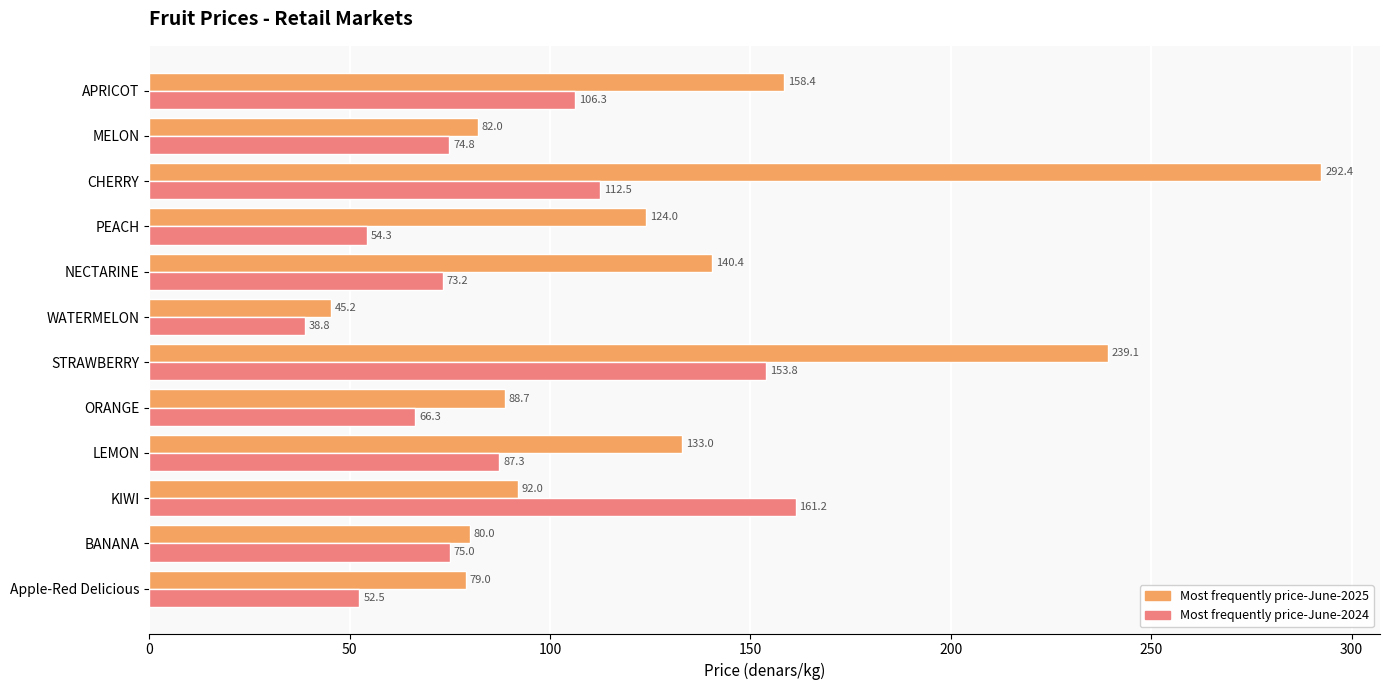

At which label does Most frequently price-June-2024 reach its peak?

KIWI